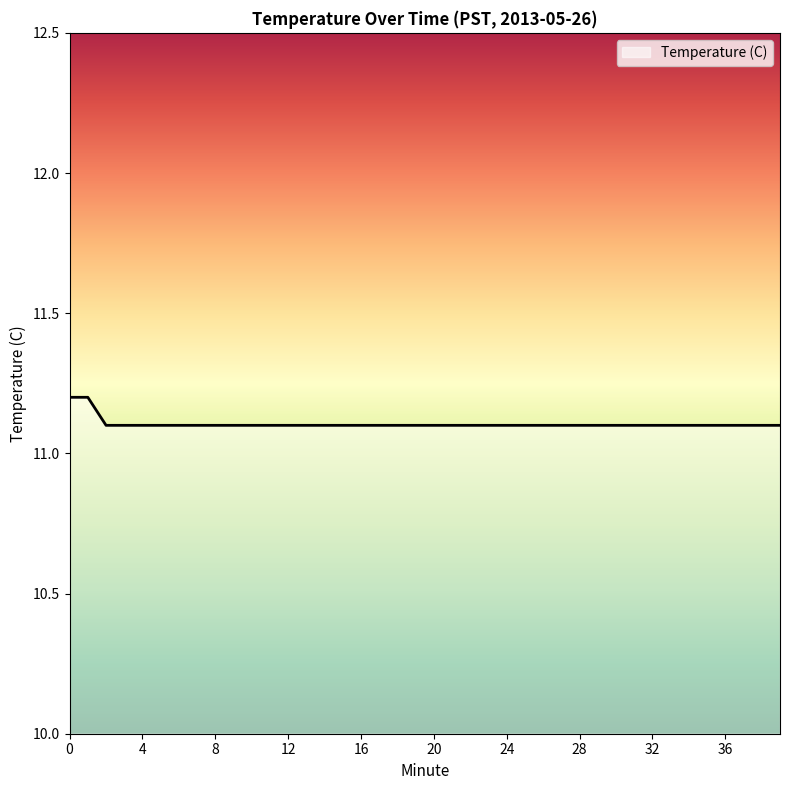

What is the smallest value displayed?

11.1